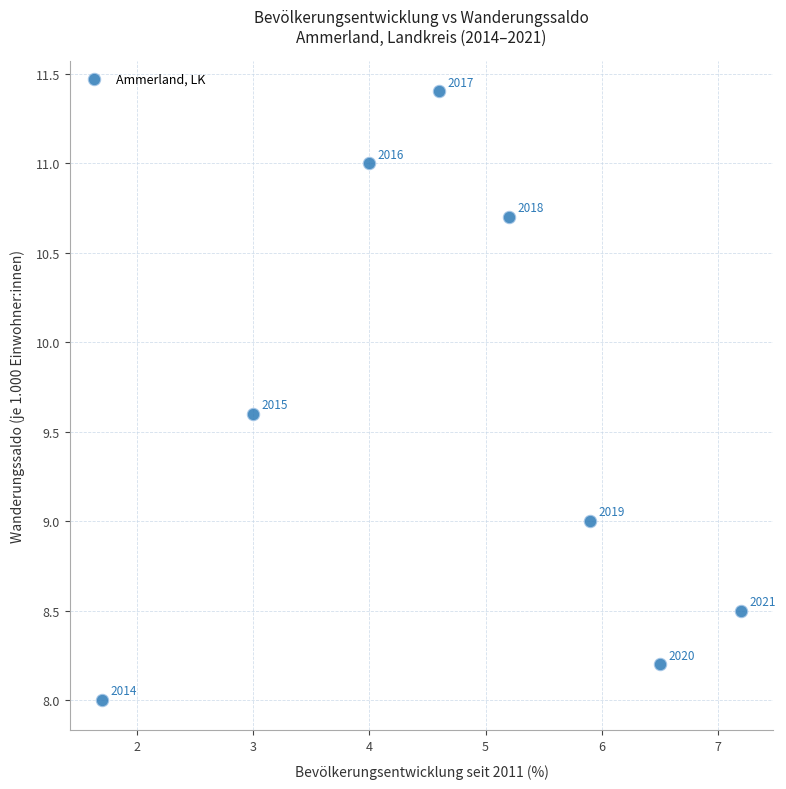

What Y value in the scatter plot is closest to 9?

9.0